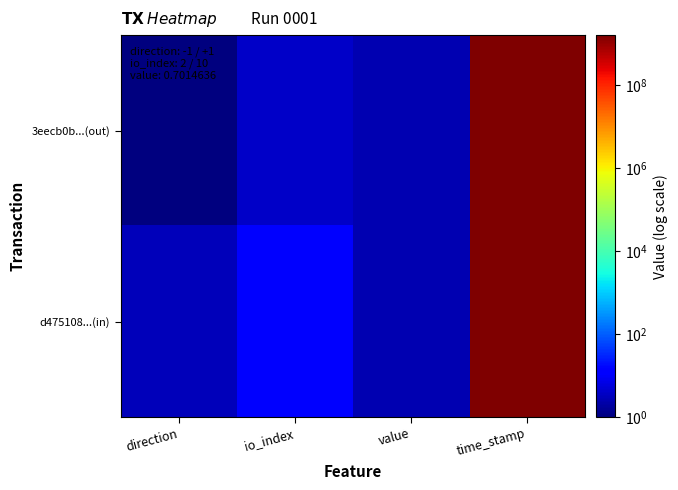

Rank the series at value from highest to lowest value.

3eecb0b...(out), d475108...(in)